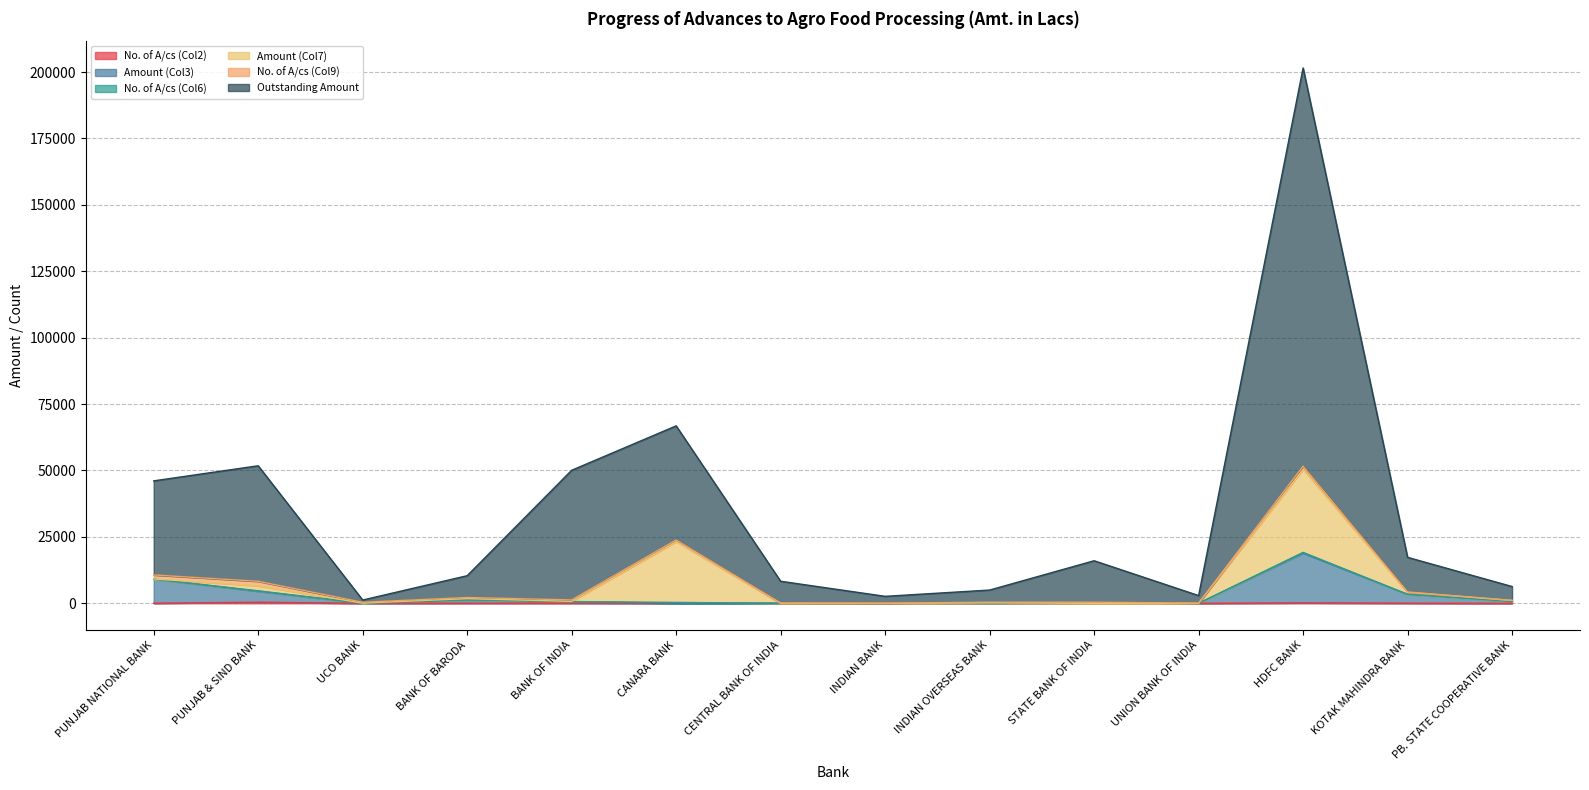

True or false: Amount (Col3) and Outstanding Amount intersect in this chart.

False